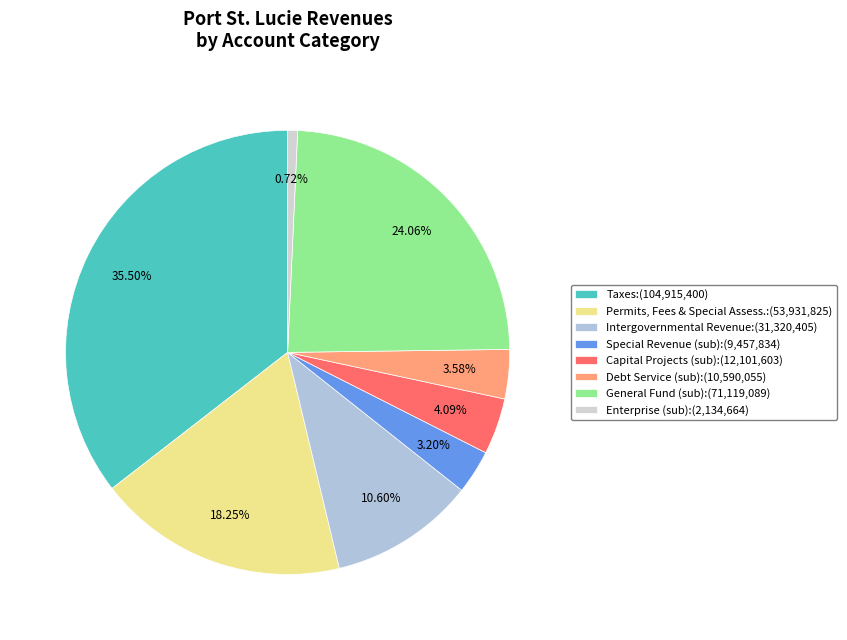

Which slice is the smallest?

Enterprise (sub):(2,134,664)